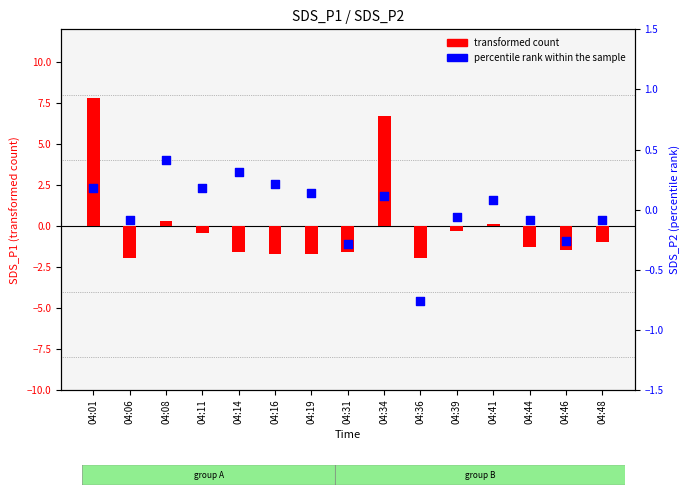

At how many categories does at least one series exceed 2?

2